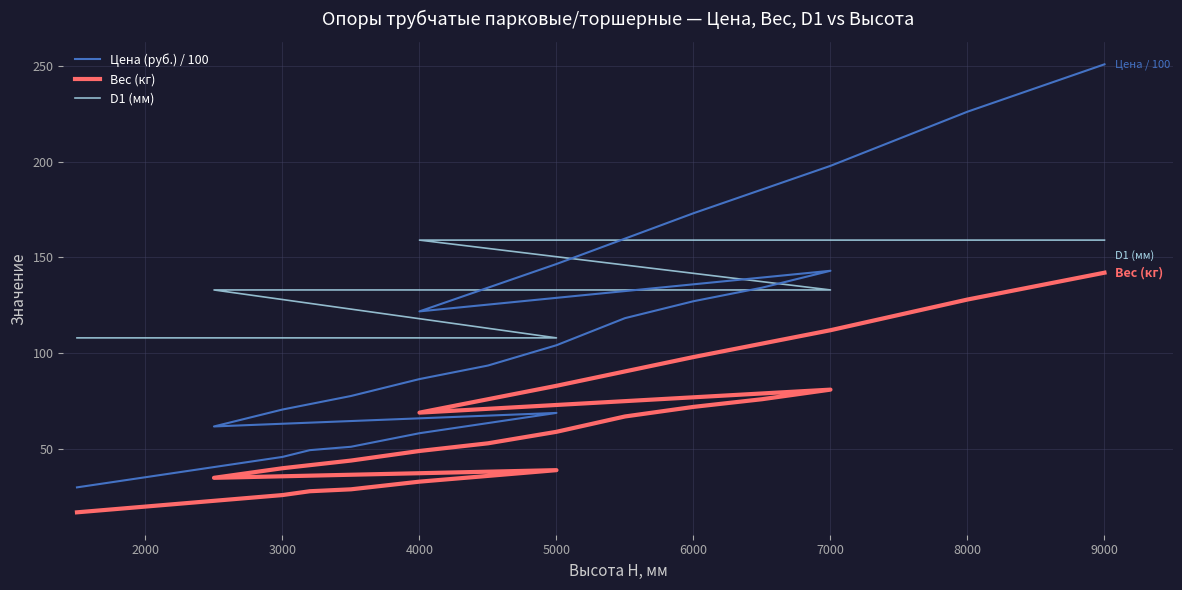

What is the average value of the Вес (кг) series?

58.4